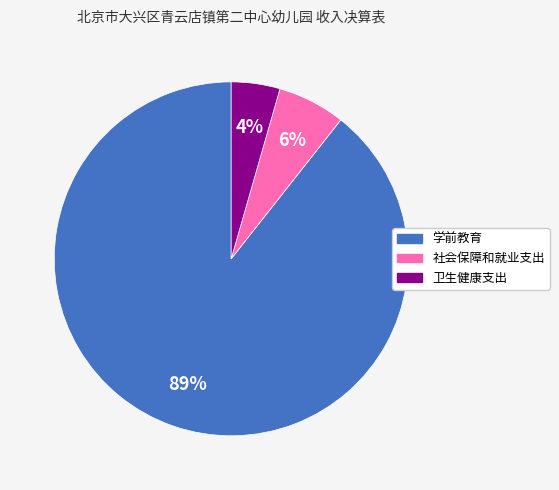

The 学前教育 slice represents 89% of the pie. True or false?

True